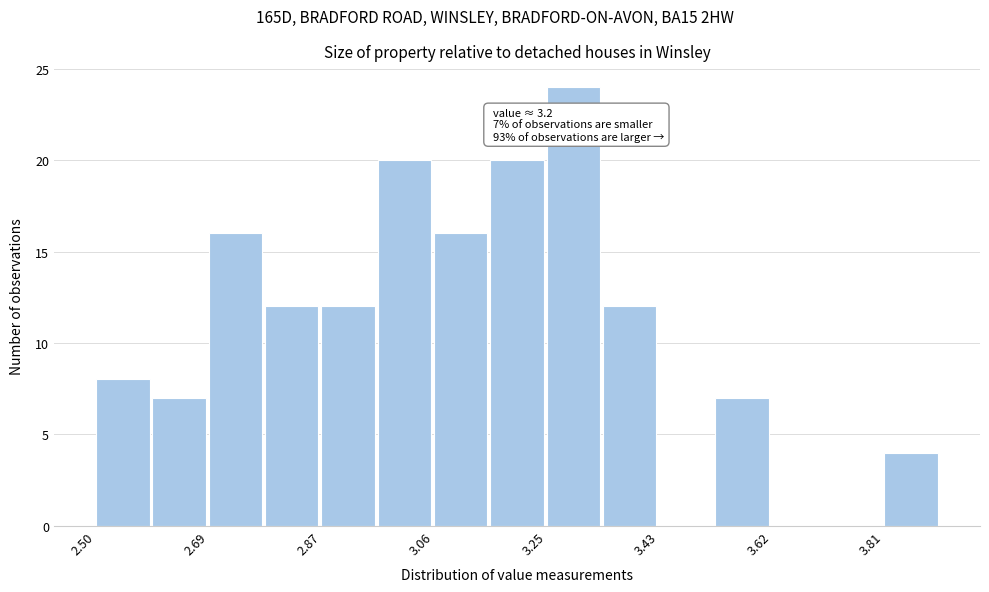

Over which range of the x-axis is the bar tallest?

3.24 to 3.34